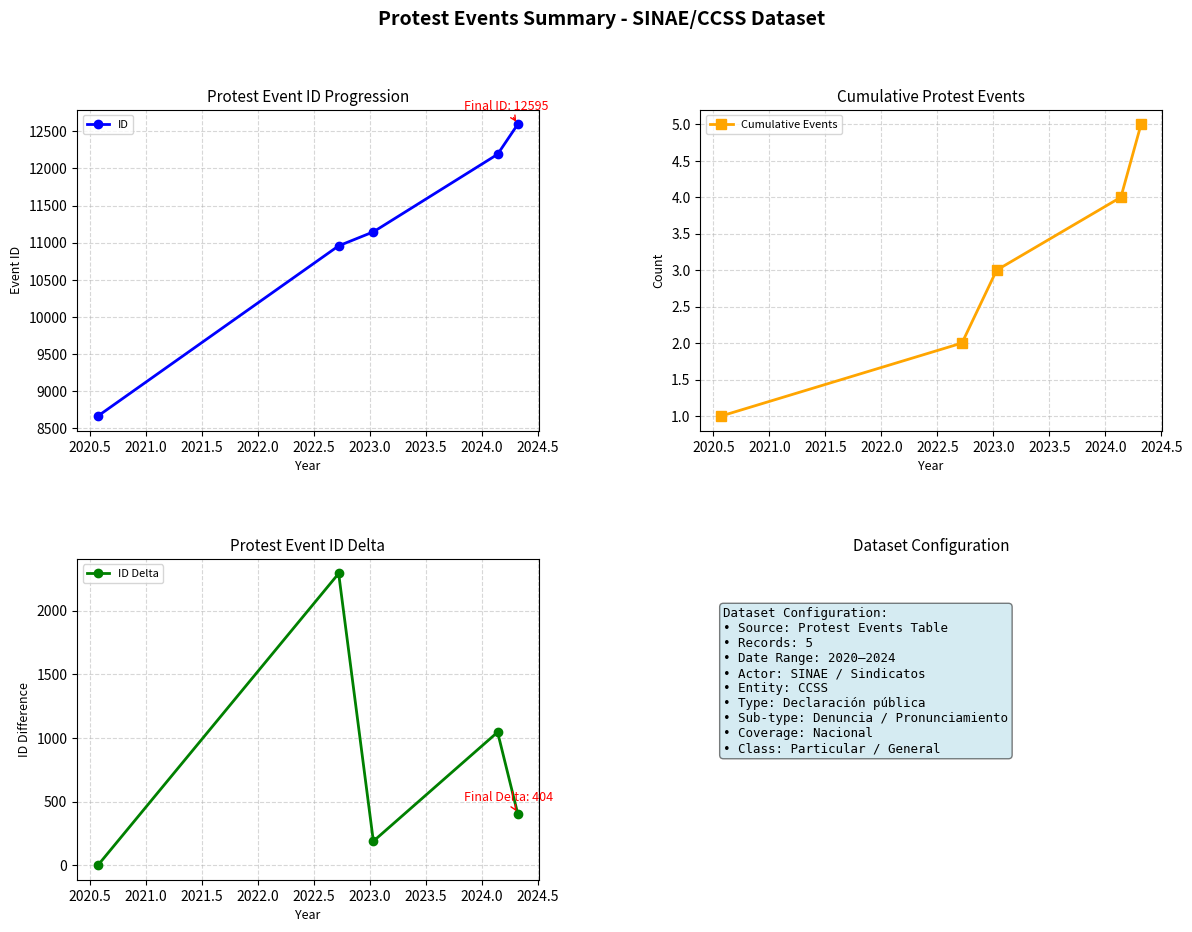

What are all the series names shown in the legend?

ID, Cumulative Events, ID Delta